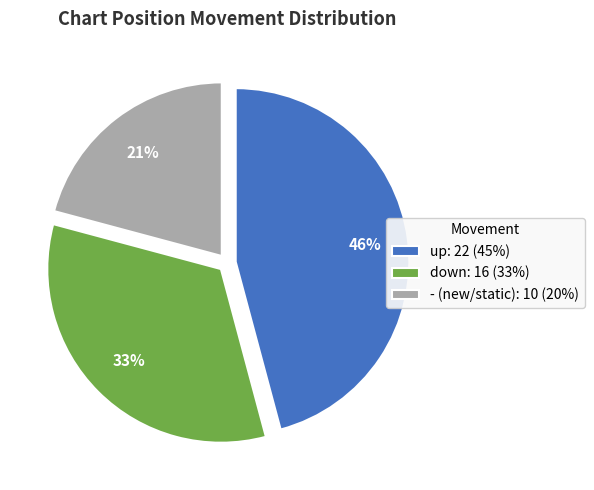

Between down: 16 (33%) and up: 22 (45%), which is larger?

up: 22 (45%)